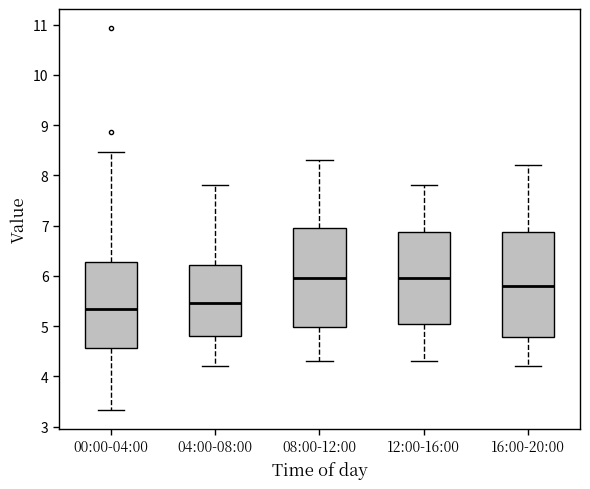

Where is the lower edge of the box for 00:00-04:00 on the y-axis? The values are not printed on the chart, so give them approximately, as read against the axis.

4.6